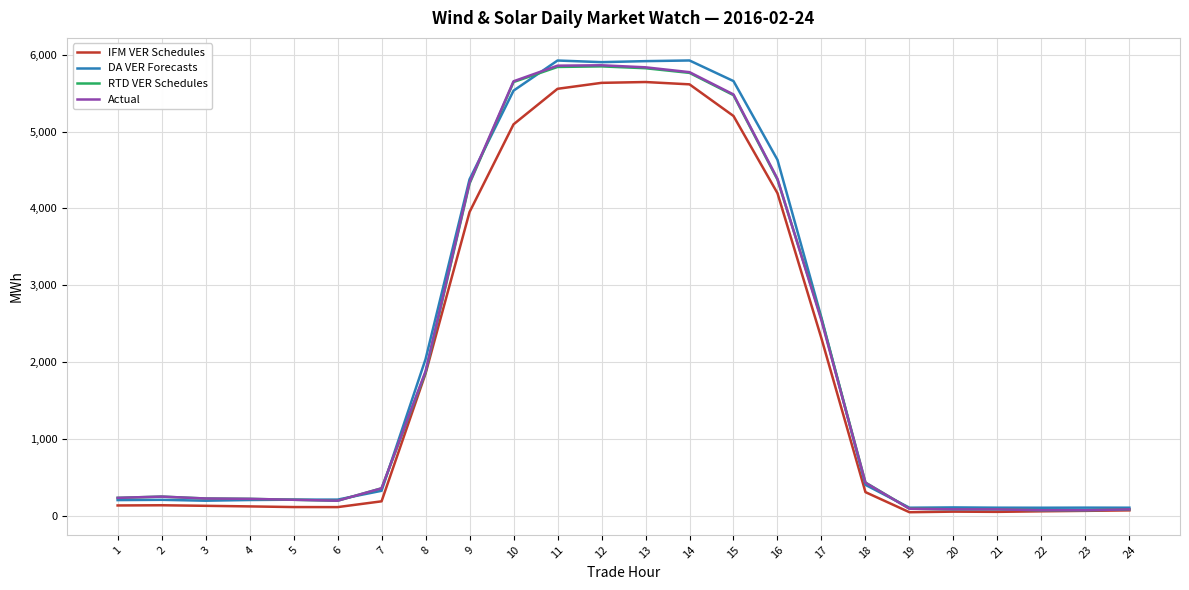

The value of IFM VER Schedules at 13 is 5645.0. True or false?

True